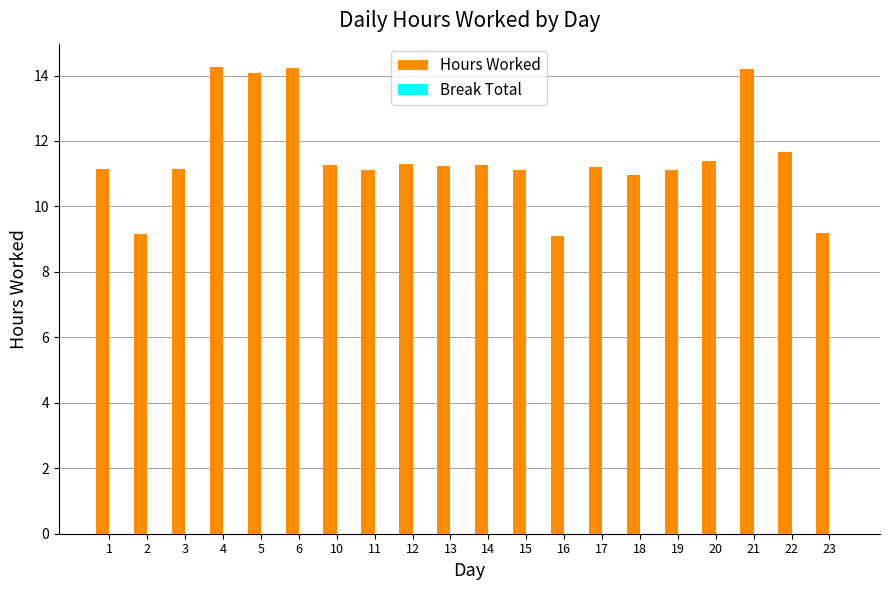

What is the value of the 11th bar from the left?

11.3